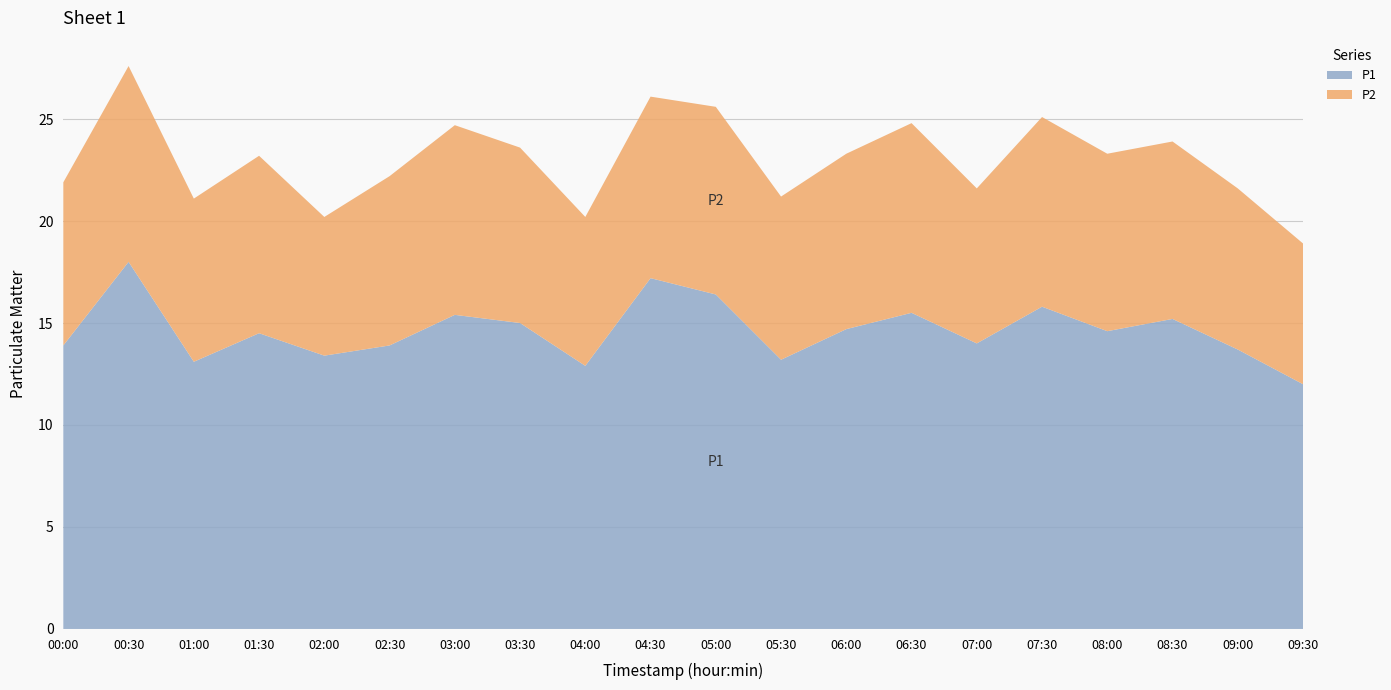

What is the total value across all series at 07:30?

25.1